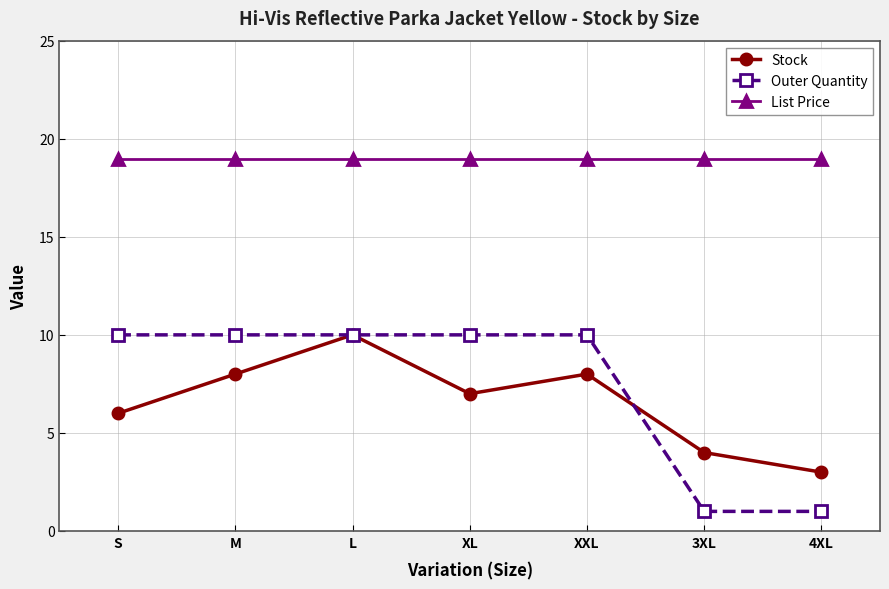

True or false: List Price has a value of 11.9 at XL.

False